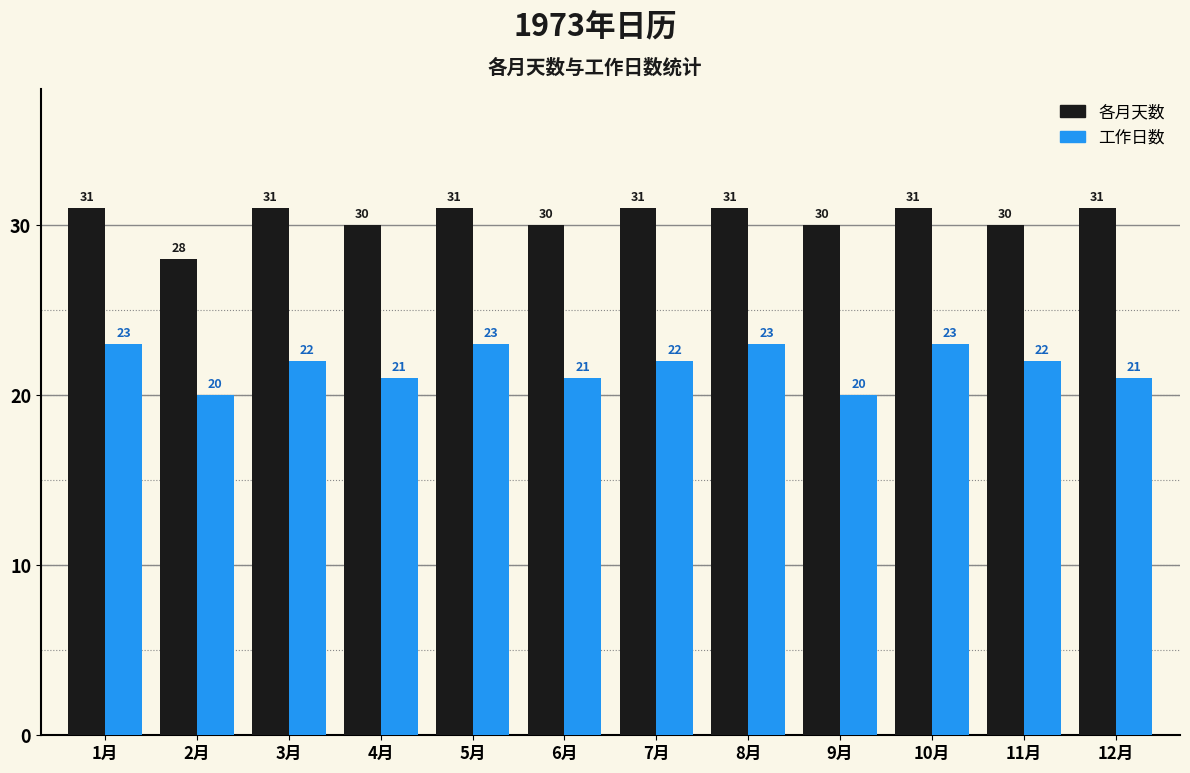

At 5月, list the series in order from smallest to largest.

工作日数, 各月天数